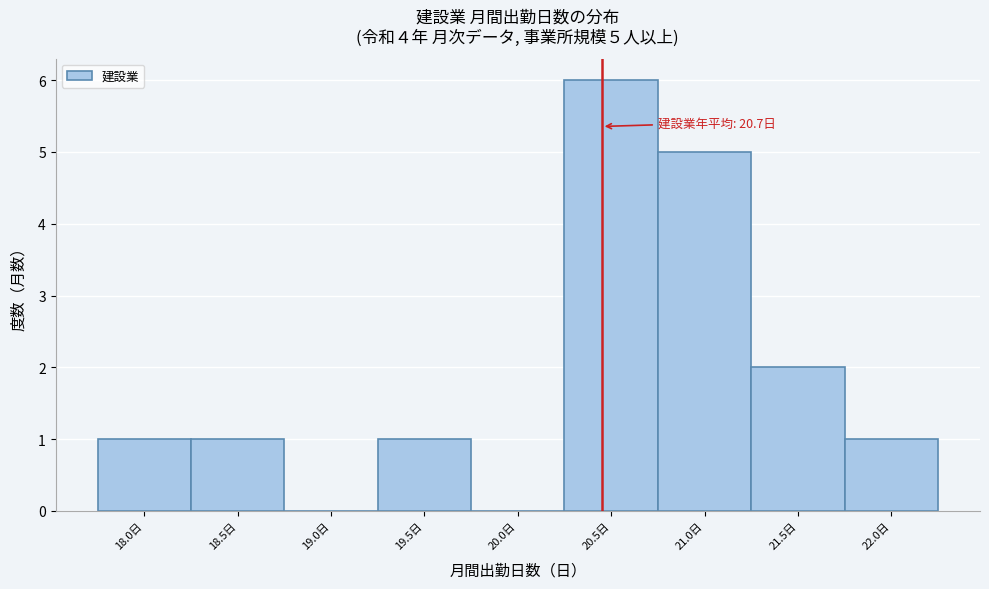

Reading right to left, extract all data points from this chart.

22.0日=1	21.5日=2	21.0日=5	20.5日=6	20.0日=0	19.5日=1	19.0日=0	18.5日=1	18.0日=1